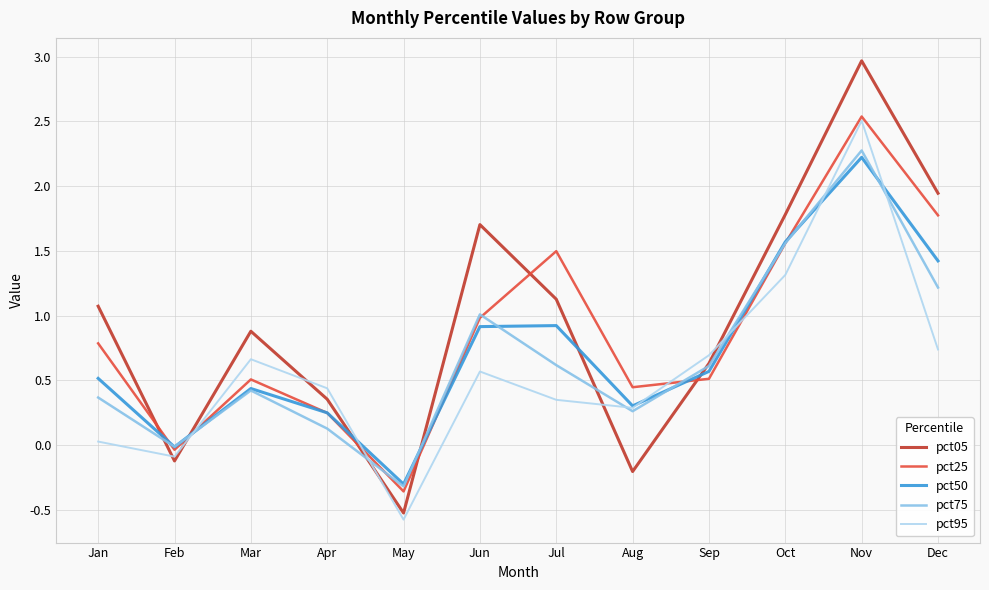

True or false: pct05 has a value of -0.0 at Feb.

False